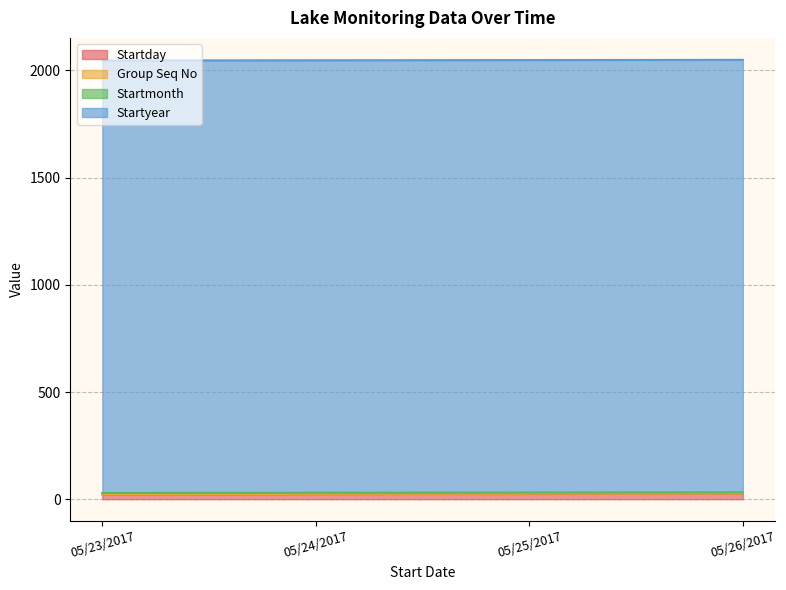

Which series has the largest range (max minus min)?

Startday